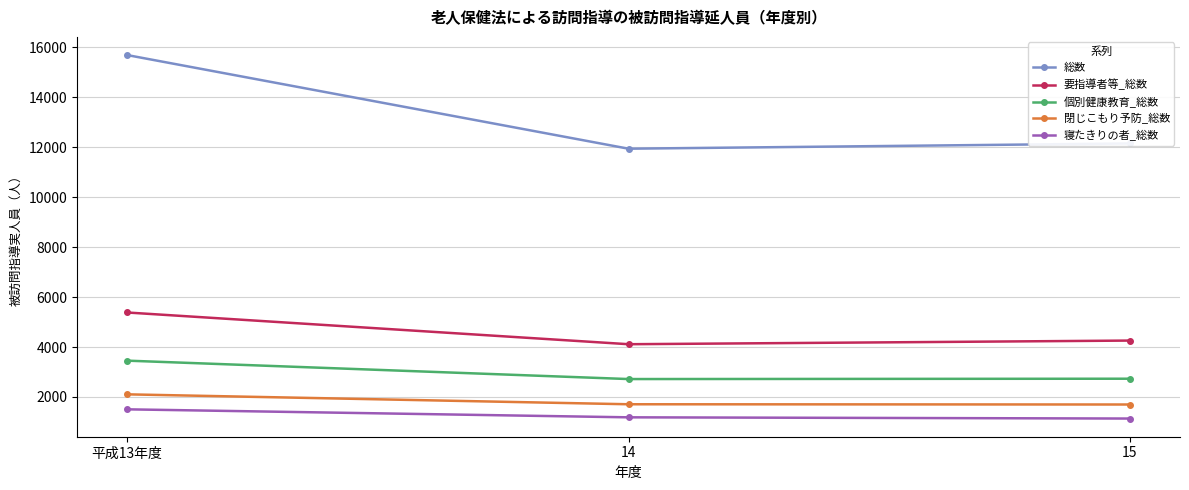

How many lines are shown in the chart?

5